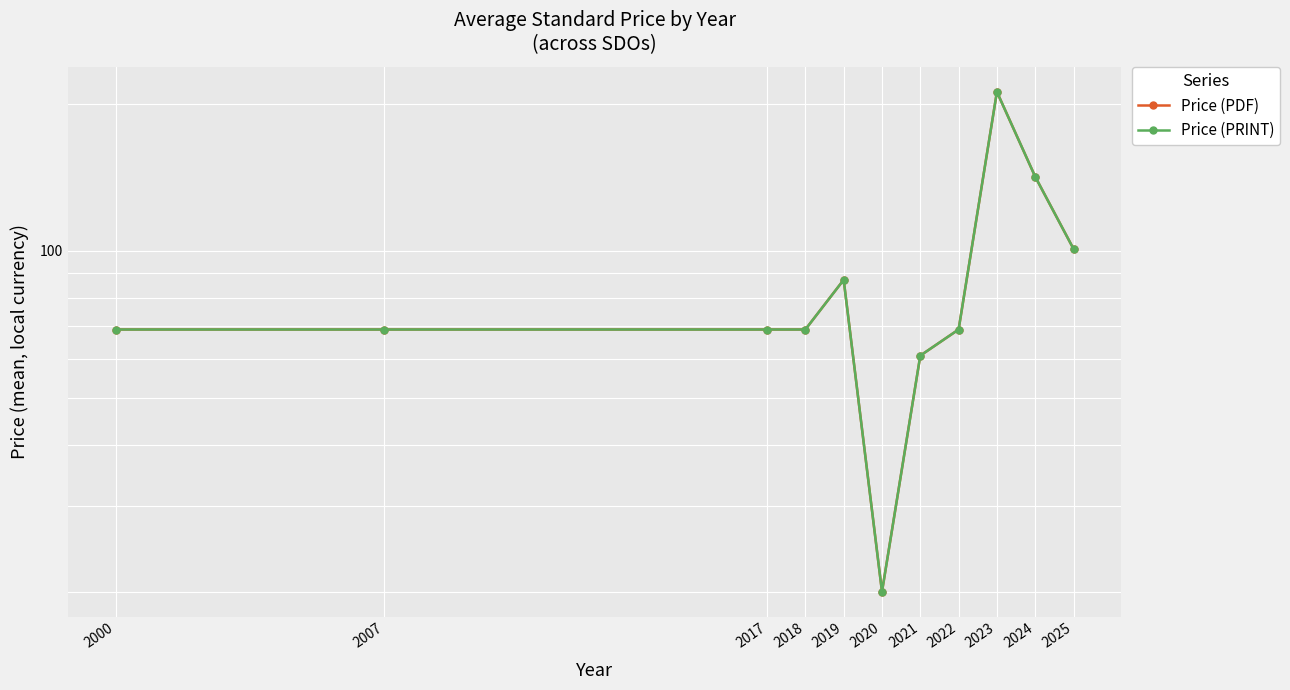

What are all the series names shown in the legend?

Price (PDF), Price (PRINT)